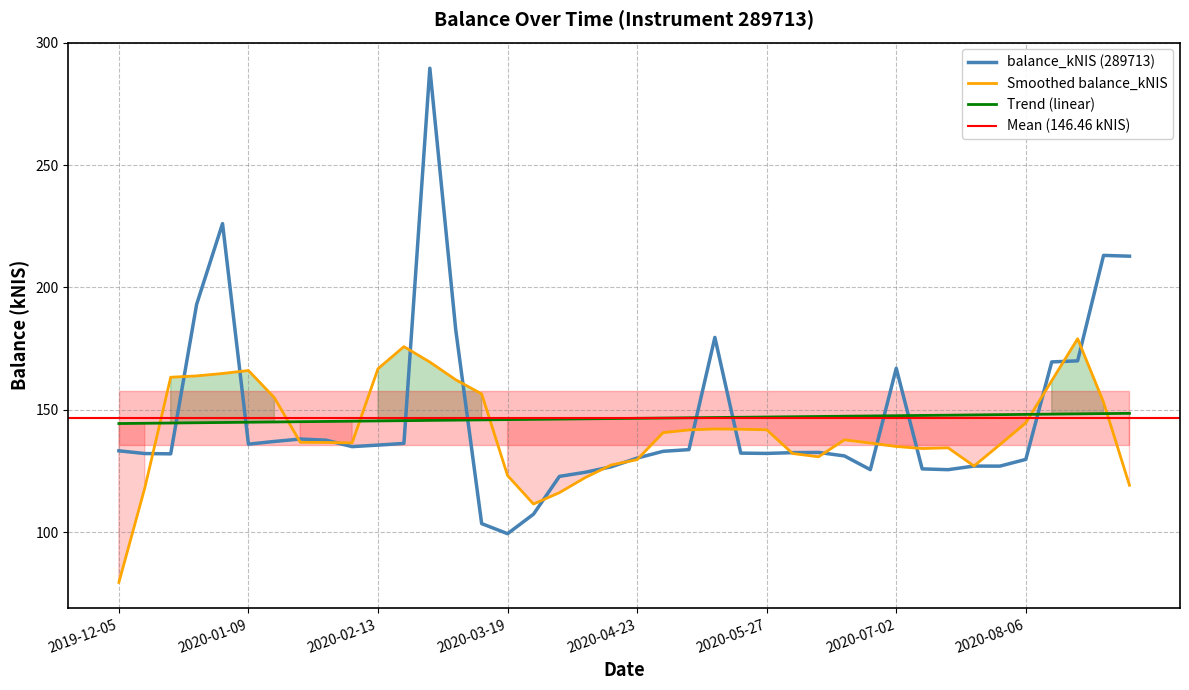

True or false: Trend (linear) has a value of 75.6 at 2020-05-27.

False